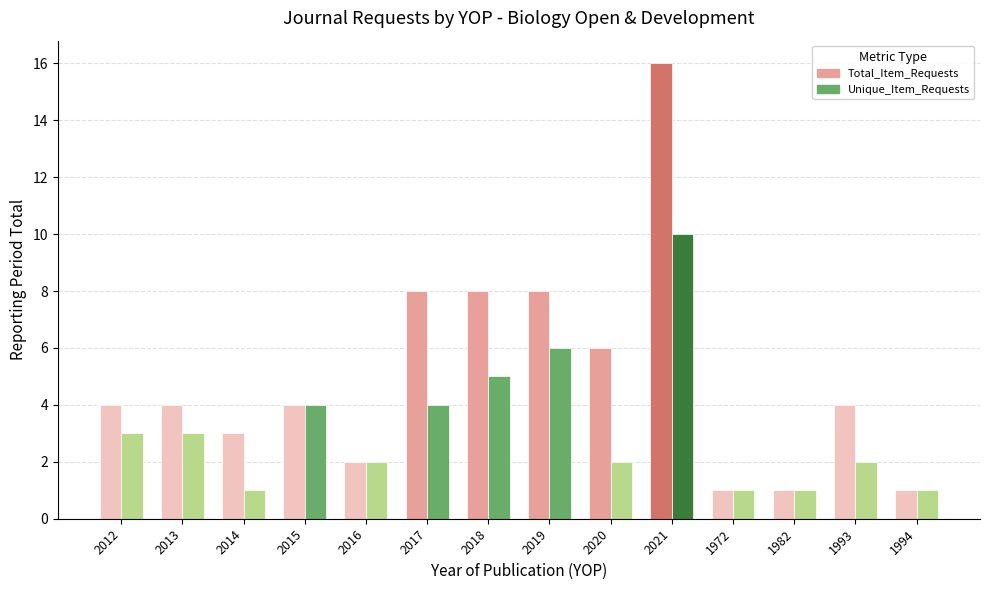

Reading left to right, transcribe all the data shown in this chart.

Total_Item_Requests: 2012=4	2013=4	2014=3	2015=4	2016=2	2017=8	2018=8	2019=8	2020=6	2021=16	1972=1	1982=1	1993=4	1994=1
Unique_Item_Requests: 2012=3	2013=3	2014=1	2015=4	2016=2	2017=4	2018=5	2019=6	2020=2	2021=10	1972=1	1982=1	1993=2	1994=1